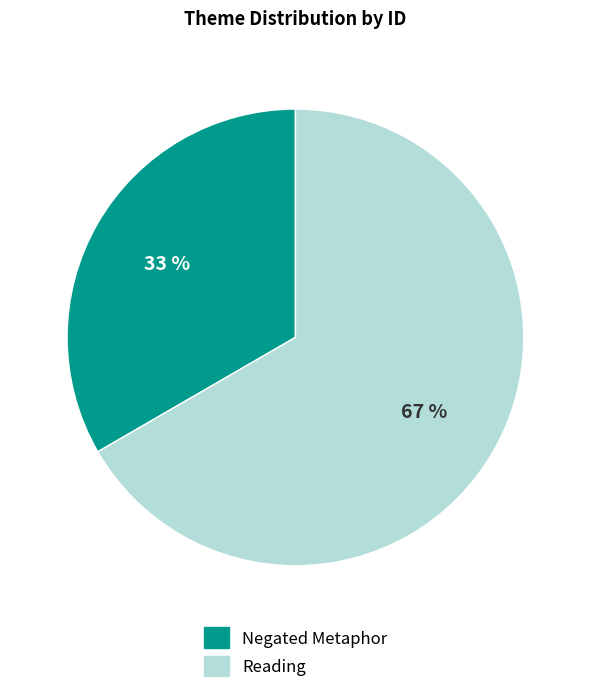

Approximately how many times larger is the value at Reading compared to Negated Metaphor?

2.0